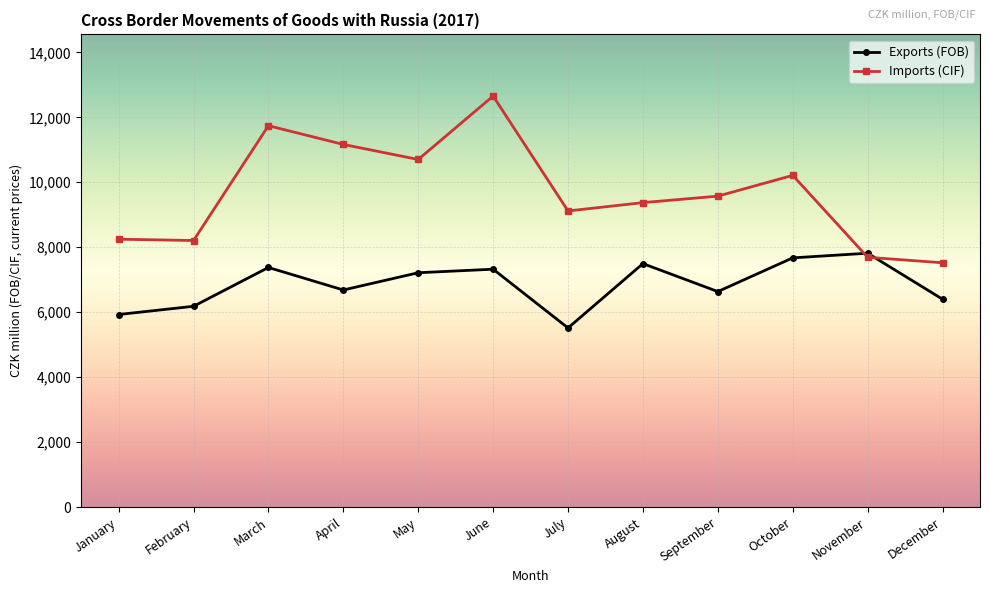

Rank the series by their maximum value, from lowest to highest.

Exports (FOB), Imports (CIF)